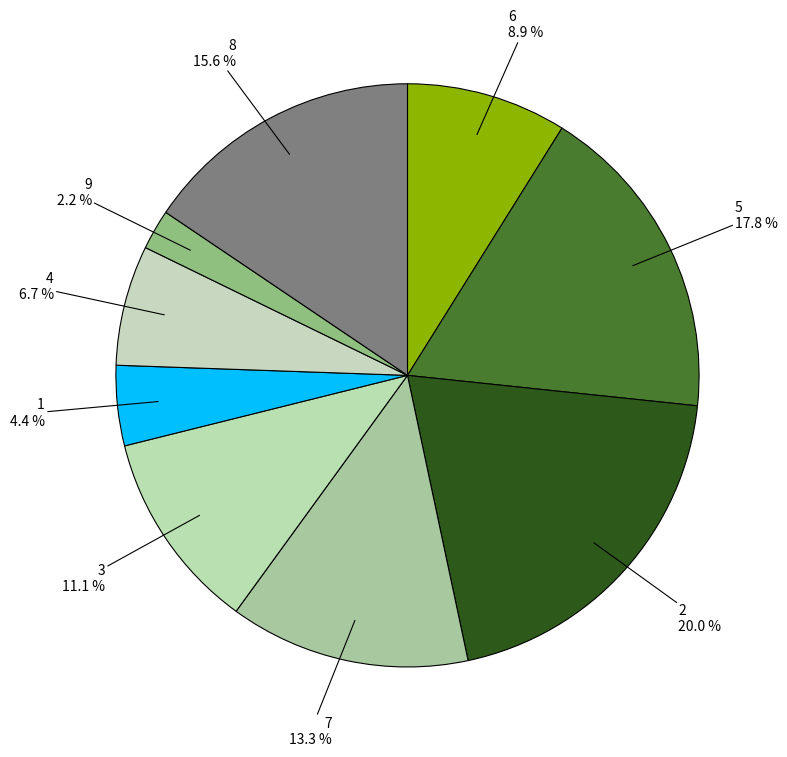

Count the number of slices in the pie.

9